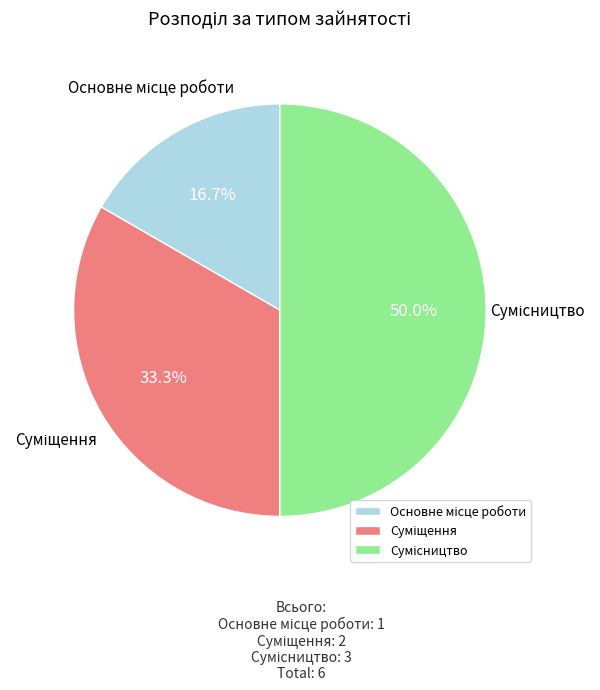

What is the change in value from Суміщення to Сумісництво?

+1